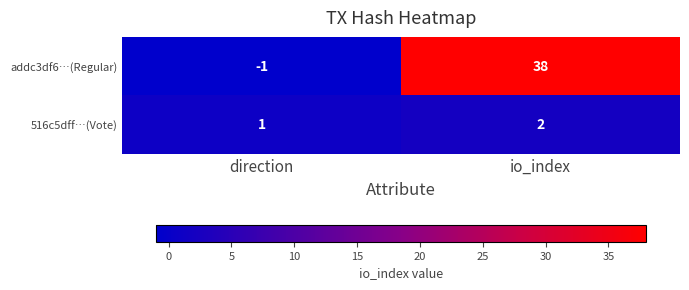

Rank the series by their average value, from highest to lowest.

addc3df6…(Regular), 516c5dff…(Vote)